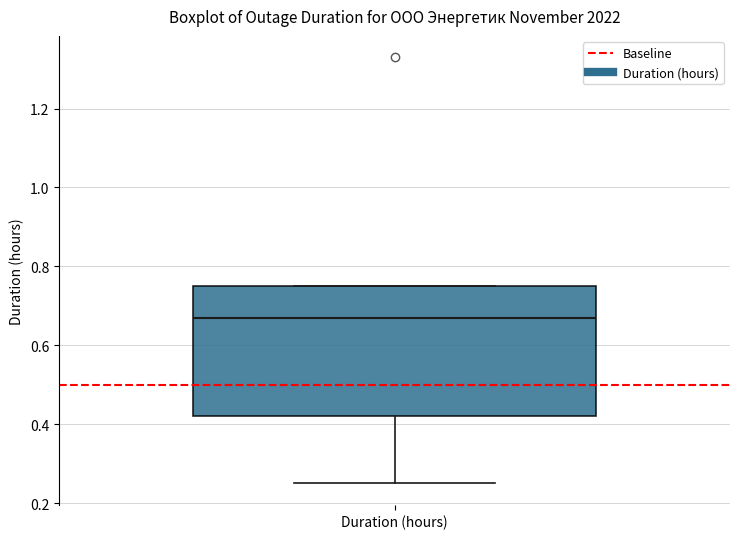

Transcribe this box plot: give where the median line is, the range the box spans, and where the two whiskers end, as read against the y-axis. The values are not printed on the chart, so give them approximately, as read against the axis.

median 0.68, box 0.42 to 0.76, whiskers 0.26 to 0.76